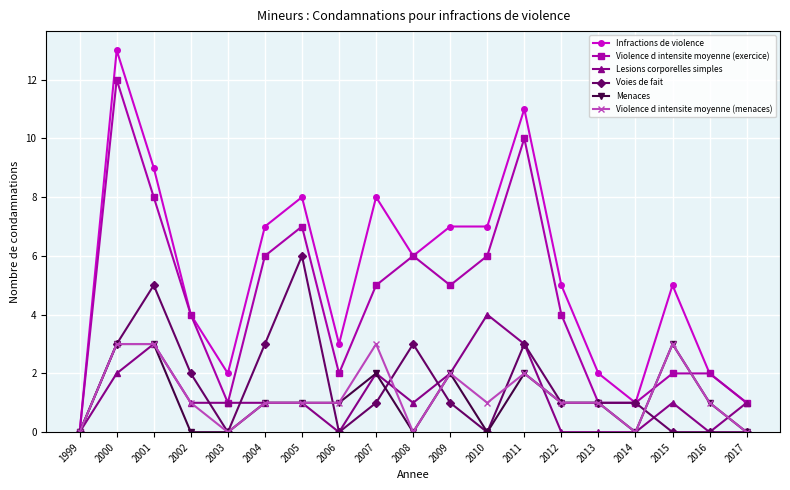

At which category does Violence d intensite moyenne (exercice) reach its first local peak?

2000